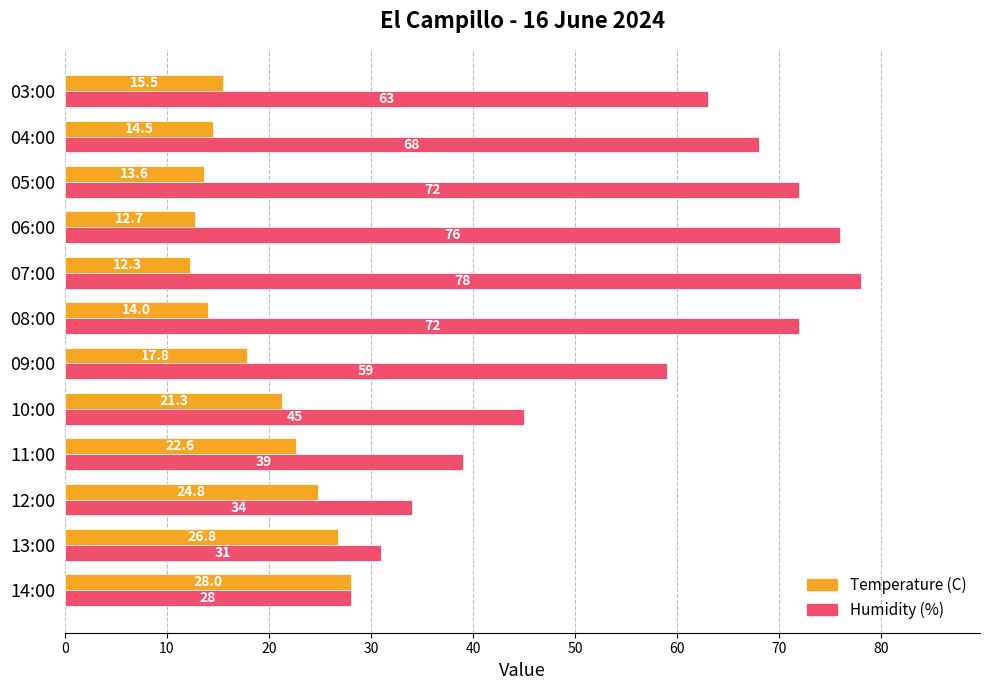

Rank the categories by Temperature (C) value from highest to lowest.

14:00, 13:00, 12:00, 11:00, 10:00, 09:00, 03:00, 04:00, 08:00, 05:00, 06:00, 07:00